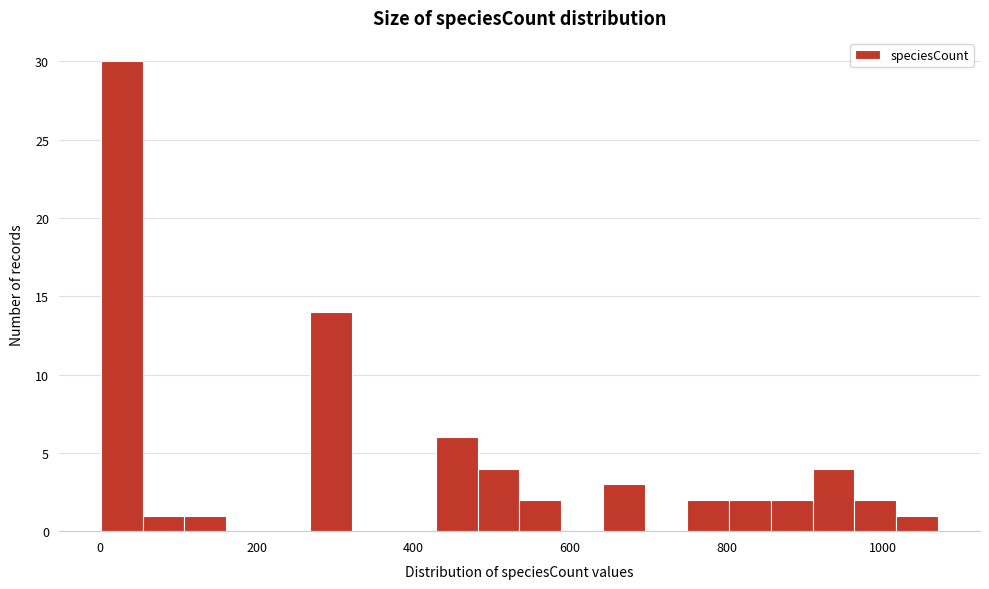

Around what value on the x-axis is the tallest bar? Give the approximate position of its centre, as read against the axis.

20